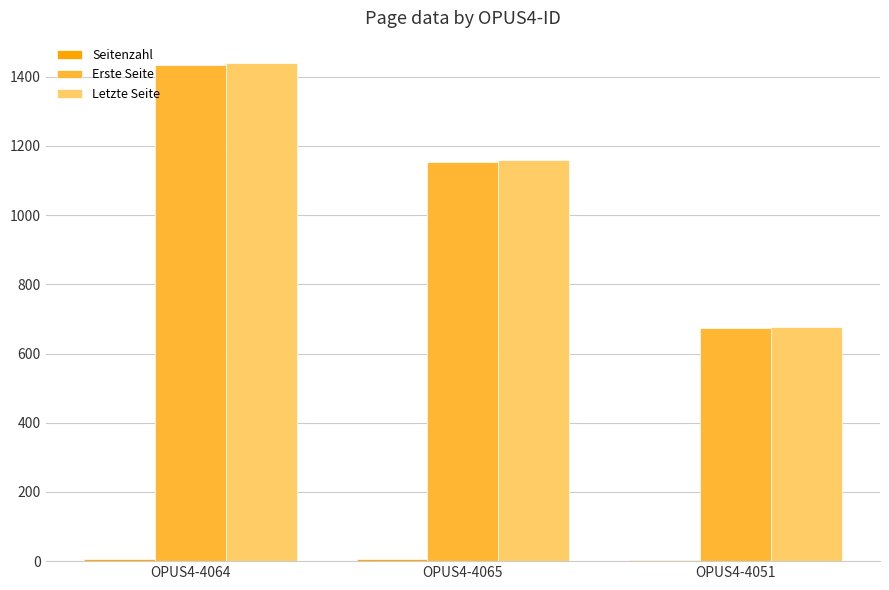

Read the Letzte Seite value at OPUS4-4064.

1440